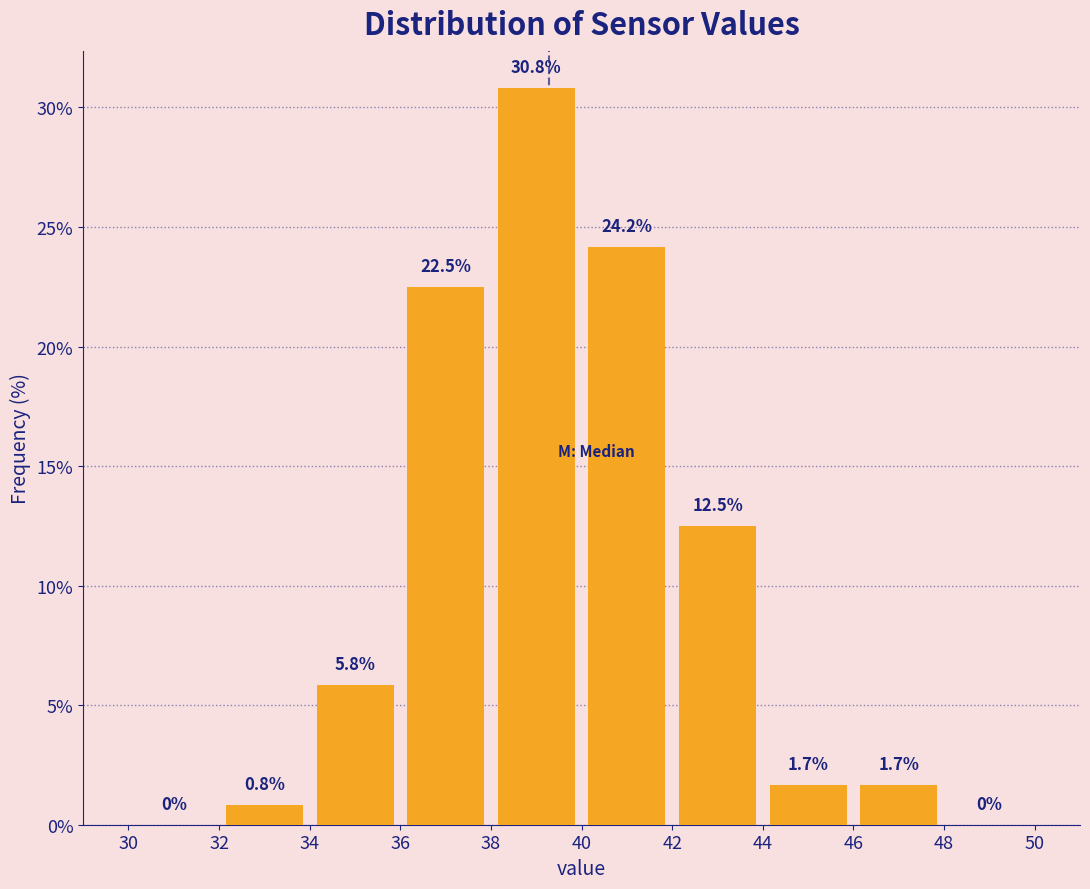

Reading left to right, transcribe this chart: for each bar, give the range it covers on the x-axis and its height.

30 to 32: 0.0
32 to 34: 0.8
34 to 36: 5.8
36 to 38: 22.5
38 to 40: 30.8
40 to 42: 24.2
42 to 44: 12.5
44 to 46: 1.7
46 to 48: 1.7
48 to 50: 0.0